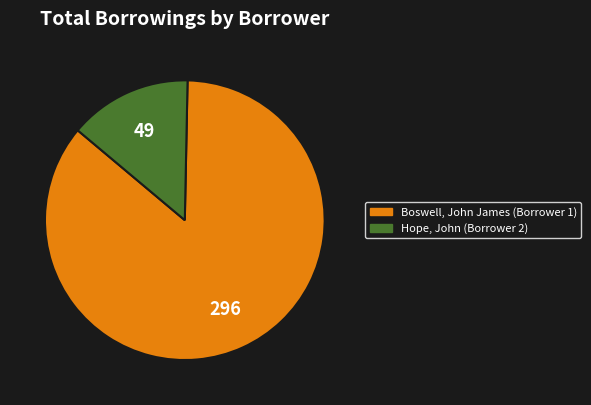

Rank the categories by value from lowest to highest.

Hope, John (Borrower 2), Boswell, John James (Borrower 1)